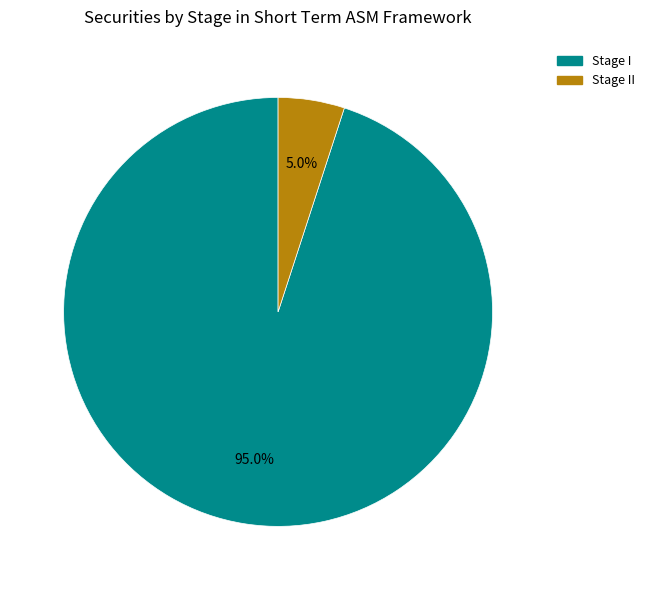

How many slices are in this pie chart?

2